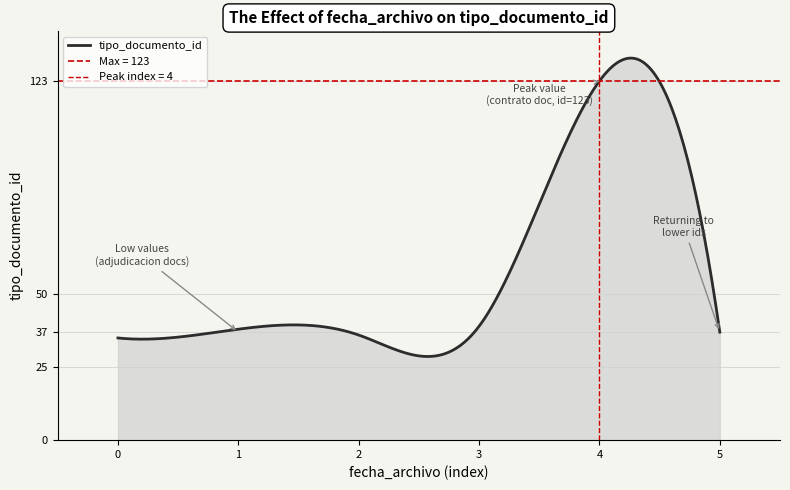

What is the highest value of the tipo_documento_id series?

130.8